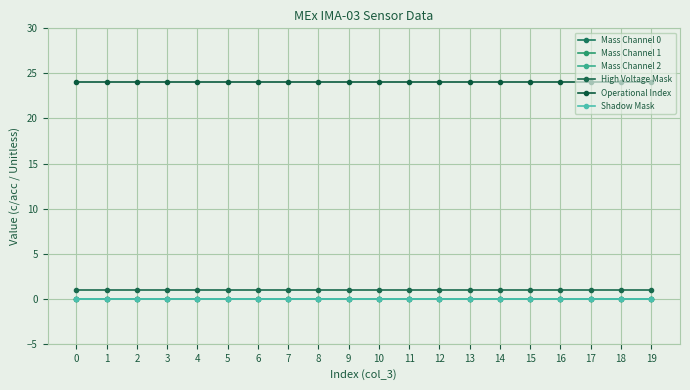

True or false: Mass Channel 2 and Operational Index intersect in this chart.

False